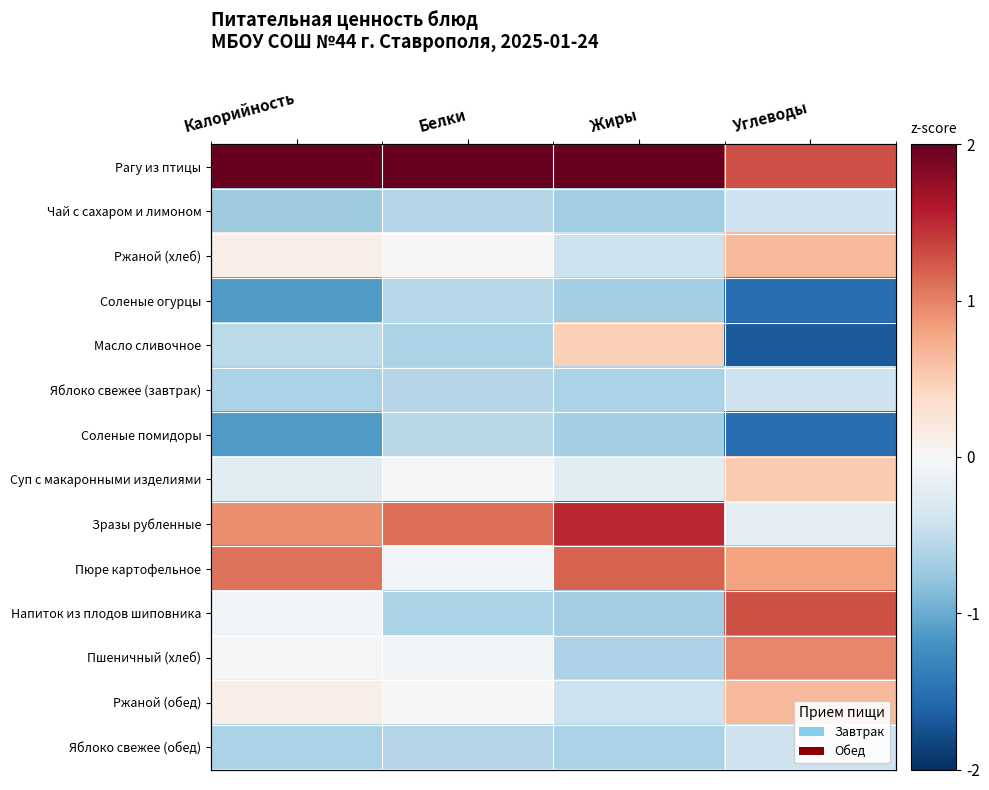

The value of Яблоко свежее (обед) at Белки is -0.2. True or false?

False